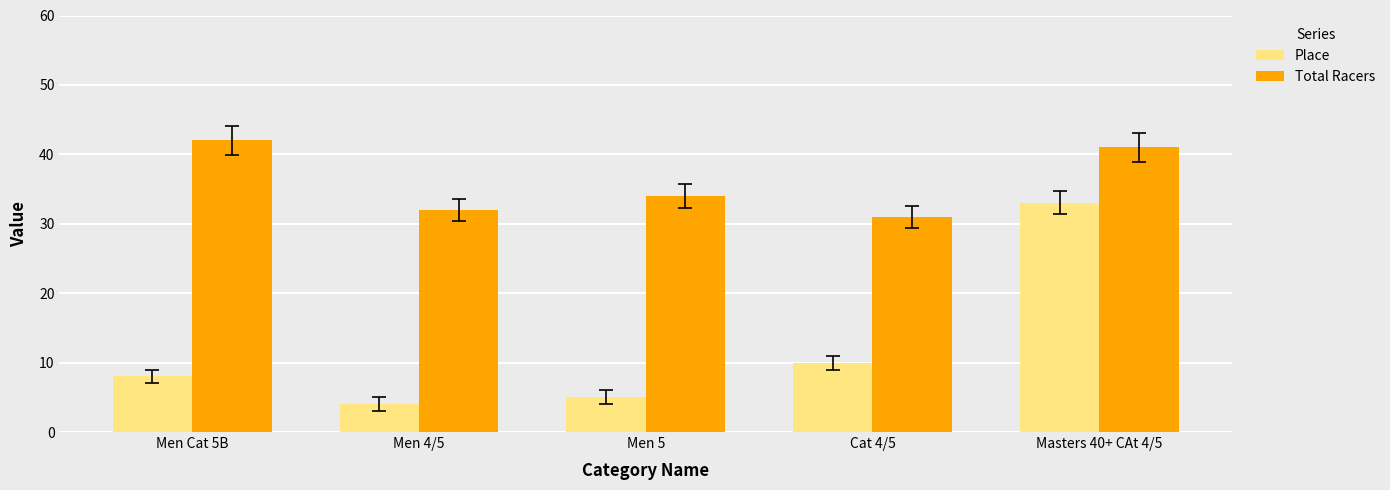

How many bars are there in total?

10